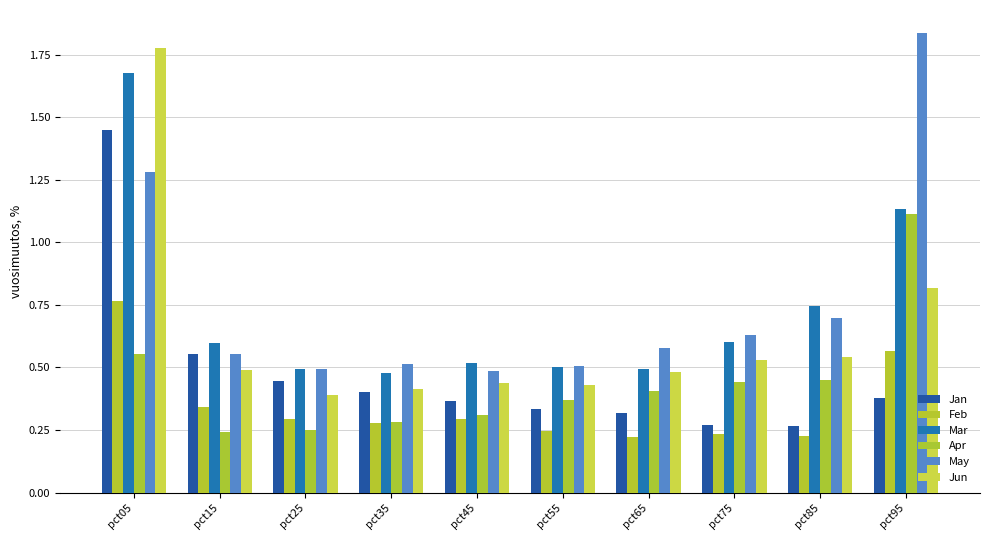

Are the bars horizontal?

No